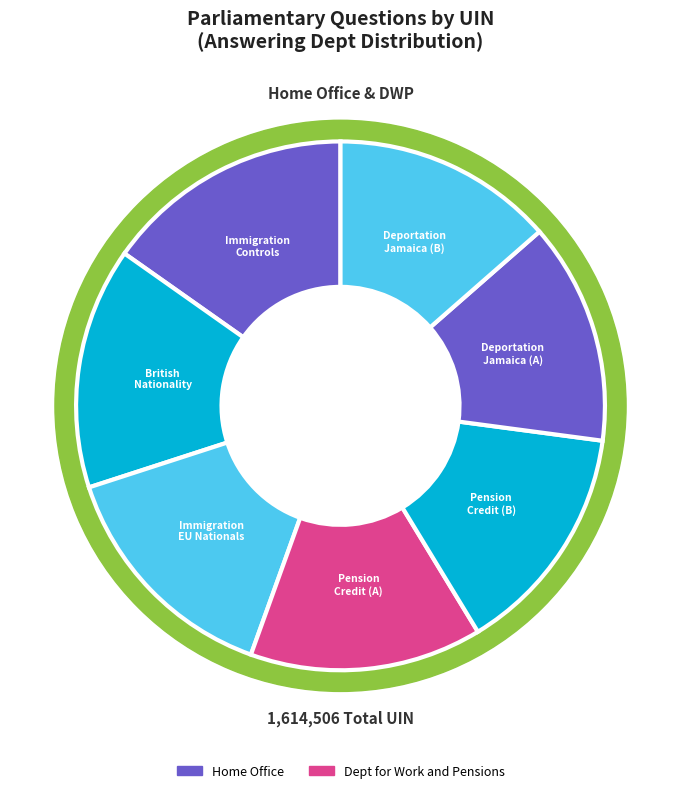

What is the change in value from Pension Credit
(229220) to Pension Credit
(229221)?

+1